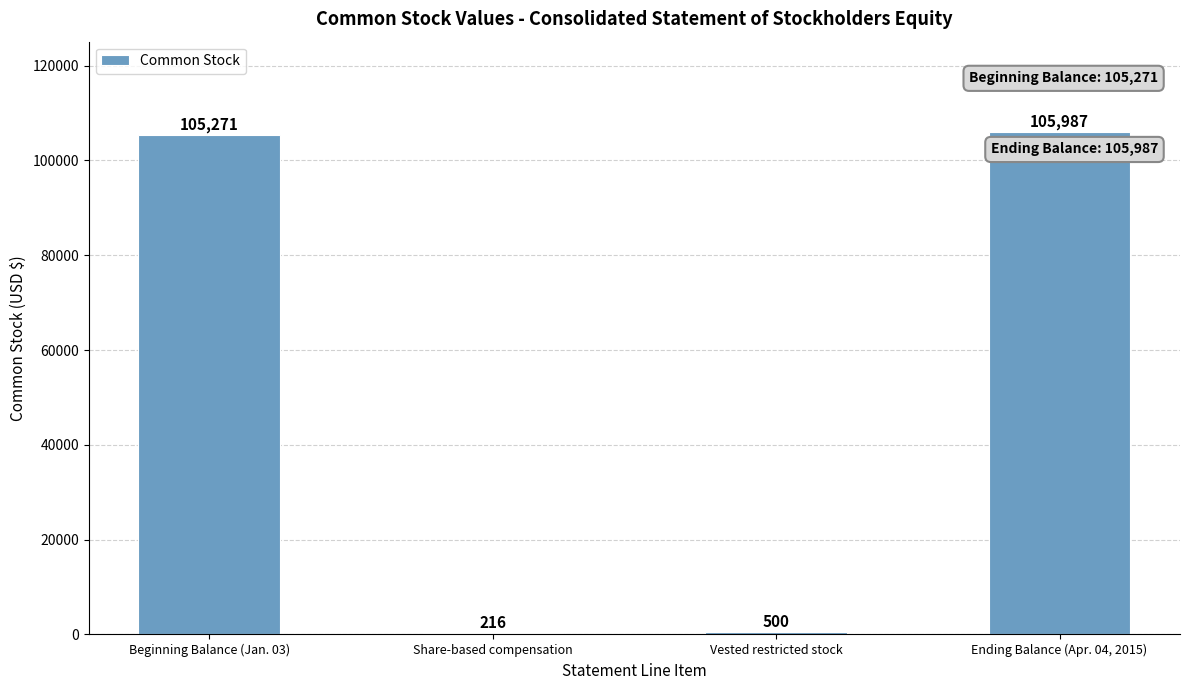

What is the greatest value displayed?

105987